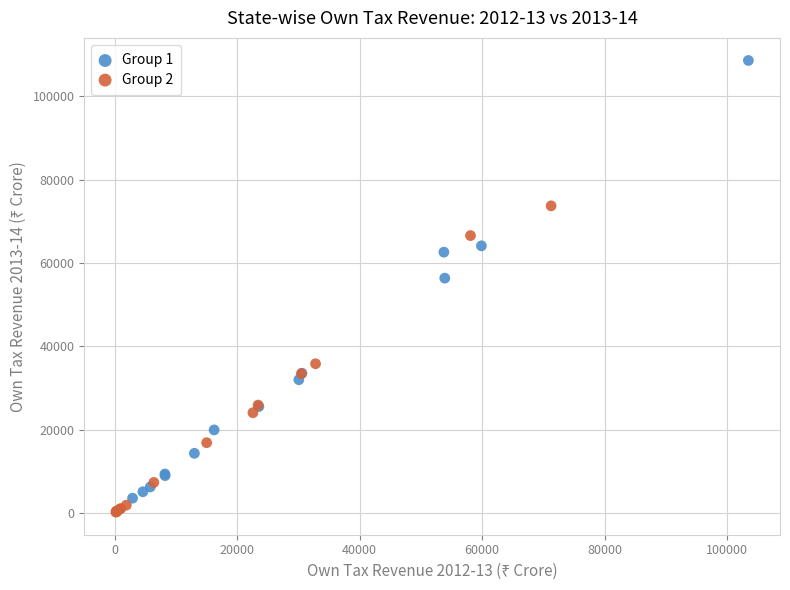

Which series has the largest Y range (max minus min)?

Group 1